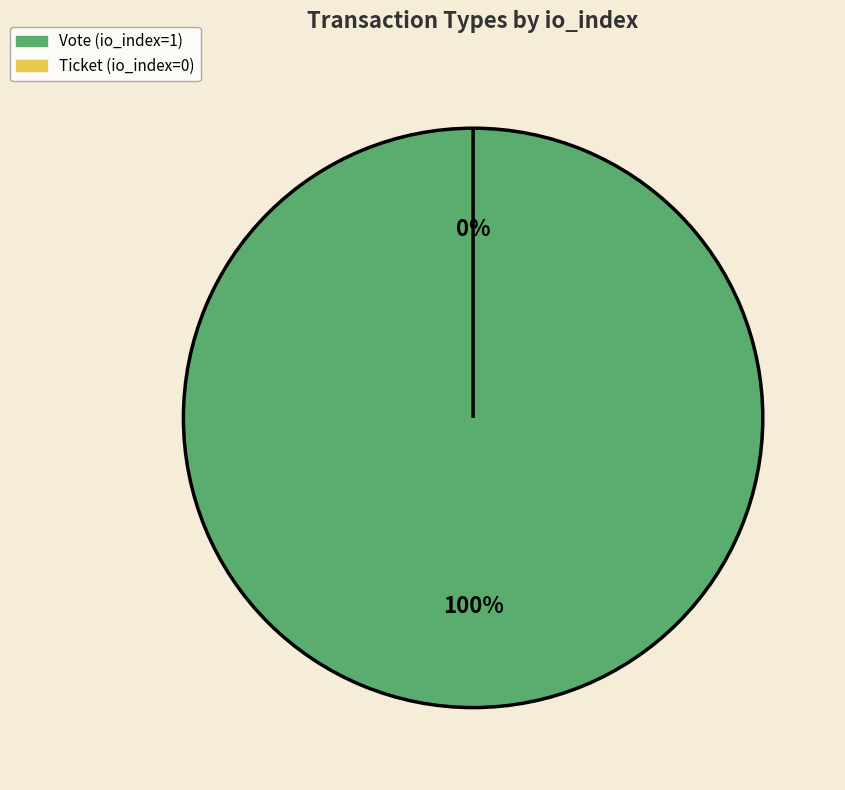

How many segments does this pie chart have?

2